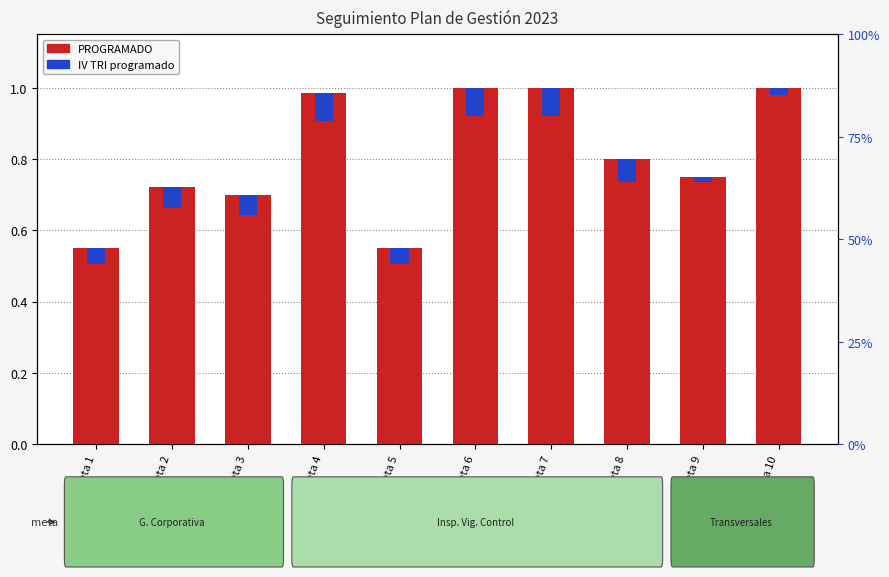

What are all the series names shown in the legend?

PROGRAMADO, IV TRI (programado)